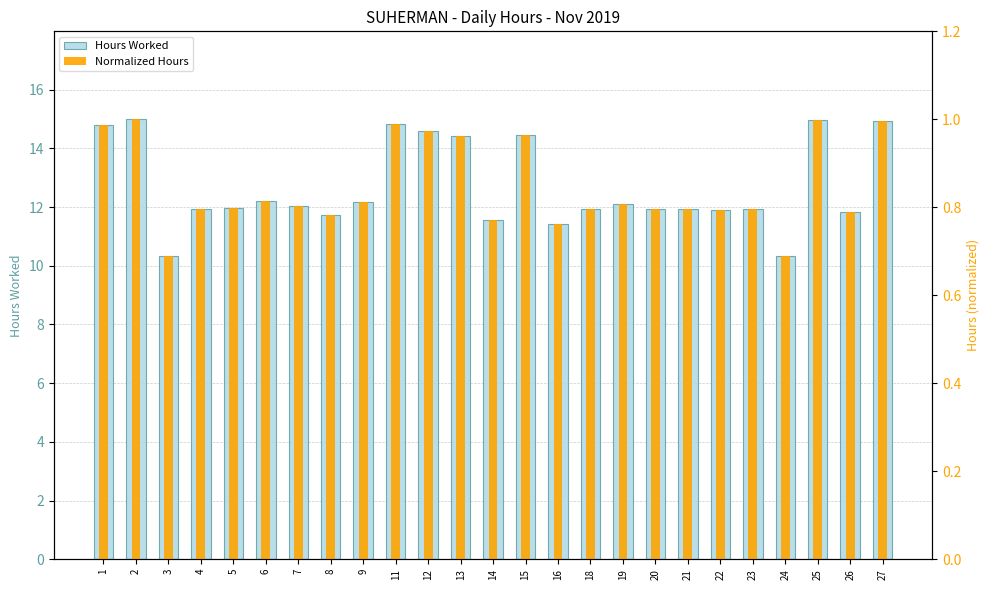

Reading left to right, transcribe all the data shown in this chart.

Hours Worked: 14.8	15.0	10.3	11.9	12.0	12.2	12.0	11.7	12.2	14.8	14.6	14.4	11.6	14.5	11.4	11.9	12.1	11.9	11.9	11.9	11.9	10.3	14.9	11.8	14.9
Normalized Hours: 1.0	1.0	0.7	0.8	0.8	0.8	0.8	0.8	0.8	1.0	1.0	1.0	0.8	1.0	0.8	0.8	0.8	0.8	0.8	0.8	0.8	0.7	1.0	0.8	1.0